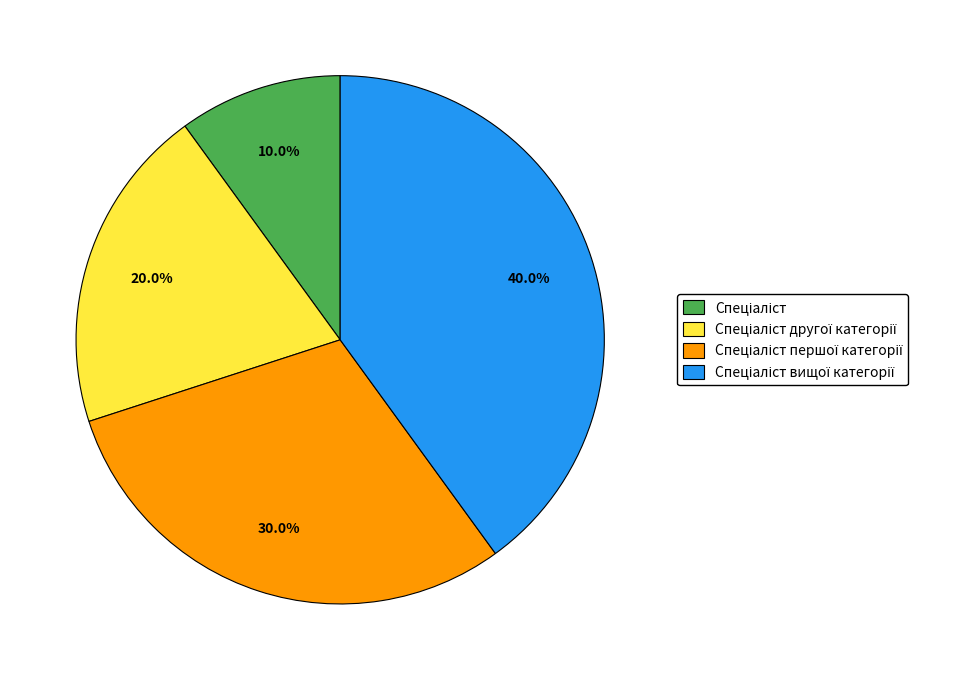

Count the number of slices in the pie.

4